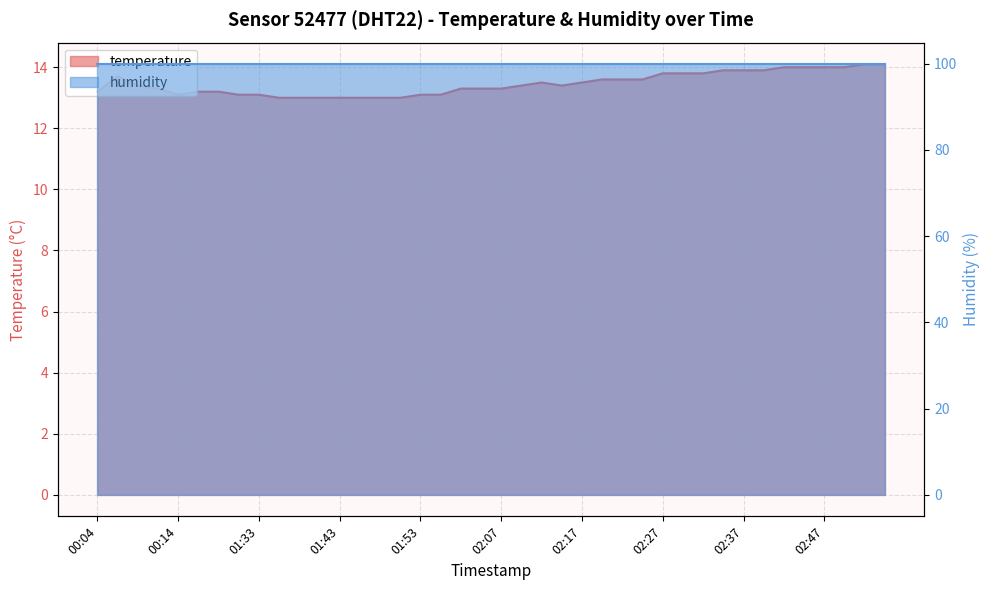

Which category has the highest value across all series?

02:56